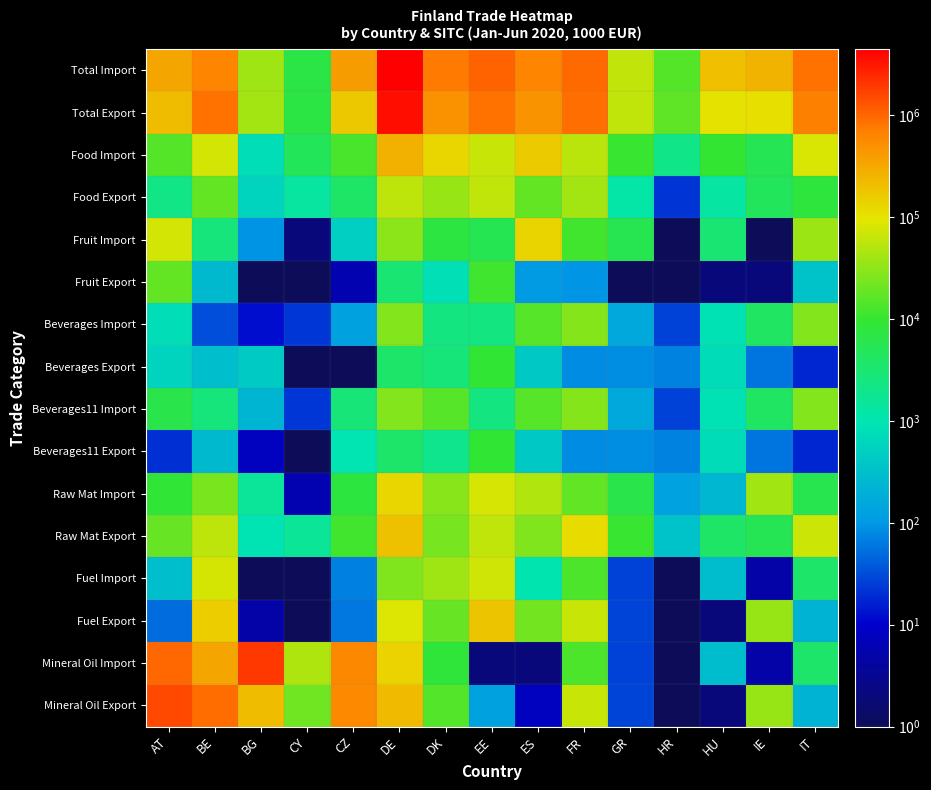

Reading left to right, extract all data points from this chart.

Total Import: AT=334403	BE=621224	BG=38474	CY=6881	CZ=403913	DE=4447653	DK=750021	EE=1038935	ES=633823	FR=941712	GR=61319	HR=14793	HU=201272	IE=257726	IT=834386
Total Export: AT=212543	BE=841265	BG=41542	CY=7124	CZ=166063	DE=3578527	DK=475959	EE=837004	ES=468993	FR=887376	GR=59740	HR=17404	HU=101220	IE=108103	IT=683091
Food Import: AT=15029	BE=75546	BG=782	CY=4752	CZ=12749	DE=268839	DK=129712	EE=66478	ES=160533	FR=55481	GR=10374	HR=2082	HU=9445	IE=5172	IT=82939
Food Export: AT=2236	BE=18530	BG=574	CY=1350	CZ=3862	DE=56983	DK=35276	EE=58467	ES=18643	FR=41736	GR=1188	HR=22	HU=1321	IE=4711	IT=7961
Fruit Import: AT=75546	BE=2629	BG=94	CY=2	CZ=504	DE=30504	DK=7533	EE=5429	ES=133034	FR=11784	GR=5823	HR=1	HU=3075	IE=1	IT=38073
Fruit Export: AT=18530	BE=261	BG=1	CY=1	CZ=6	DE=3061	DK=816	EE=11574	ES=108	FR=95	GR=1	HR=1	HU=2	IE=2	IT=343
Beverages Import: AT=782	BE=33	BG=12	CY=23	CZ=128	DE=26930	DK=2397	EE=2429	ES=15405	FR=28192	GR=158	HR=27	HU=894	IE=4078	IT=27480
Beverages Export: AT=574	BE=306	BG=444	CY=1	CZ=1	DE=3512	DK=2738	EE=9157	ES=430	FR=82	GR=84	HR=70	HU=746	IE=57	IT=18
Beverages11 Import: AT=6365	BE=2629	BG=234	CY=23	CZ=2838	DE=26930	DK=15351	EE=2429	ES=15405	FR=28192	GR=158	HR=27	HU=894	IE=4078	IT=27480
Beverages11 Export: AT=21	BE=261	BG=8	CY=1	CZ=996	DE=3512	DK=1925	EE=9157	ES=430	FR=82	GR=84	HR=70	HU=746	IE=57	IT=18
Raw Mat Import: AT=8969	BE=23862	BG=1556	CY=6	CZ=7656	DE=130150	DK=28766	EE=80370	ES=49563	FR=17992	GR=6353	HR=131	HU=247	IE=40568	IT=5981
Raw Mat Export: AT=19266	BE=57000	BG=964	CY=1601	CZ=11813	DE=192762	DK=23346	EE=59740	ES=26526	FR=118648	GR=10421	HR=351	HU=3934	IE=5293	IT=68681
Fuel Import: AT=303	BE=77521	BG=1	CY=1	CZ=69	DE=26179	DK=38338	EE=72449	ES=1007	FR=13857	GR=27	HR=1	HU=296	IE=5	IT=3689
Fuel Export: AT=51	BE=155550	BG=5	CY=1	CZ=61	DE=86216	DK=18991	EE=183068	ES=21739	FR=66311	GR=28	HR=1	HU=2	IE=35877	IT=223
Mineral Oil Import: AT=972691	BE=334296	BG=1972061	CY=48529	CZ=591254	DE=136926	DK=8437	EE=2	ES=2	FR=13857	GR=27	HR=1	HU=296	IE=5	IT=3689
Mineral Oil Export: AT=1520265	BE=913437	BG=213900	CY=21514	CZ=573333	DE=221580	DK=14427	EE=129	ES=8	FR=66311	GR=28	HR=1	HU=2	IE=35877	IT=223